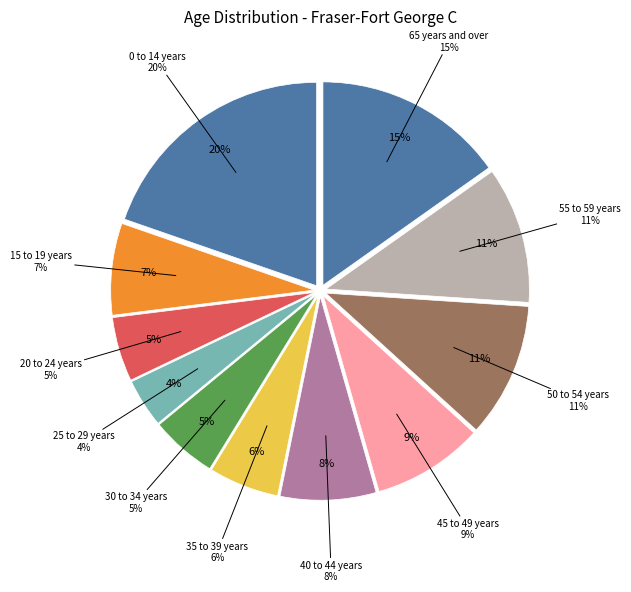

Is it true that 35 to 39 years is 15% of the pie?

False